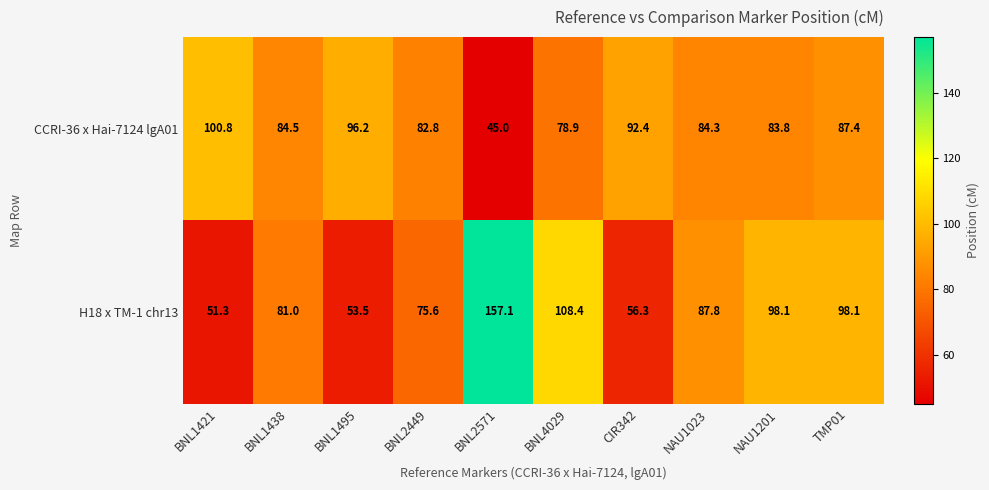

Which series has the largest total across all categories?

H18 x TM-1 chr13